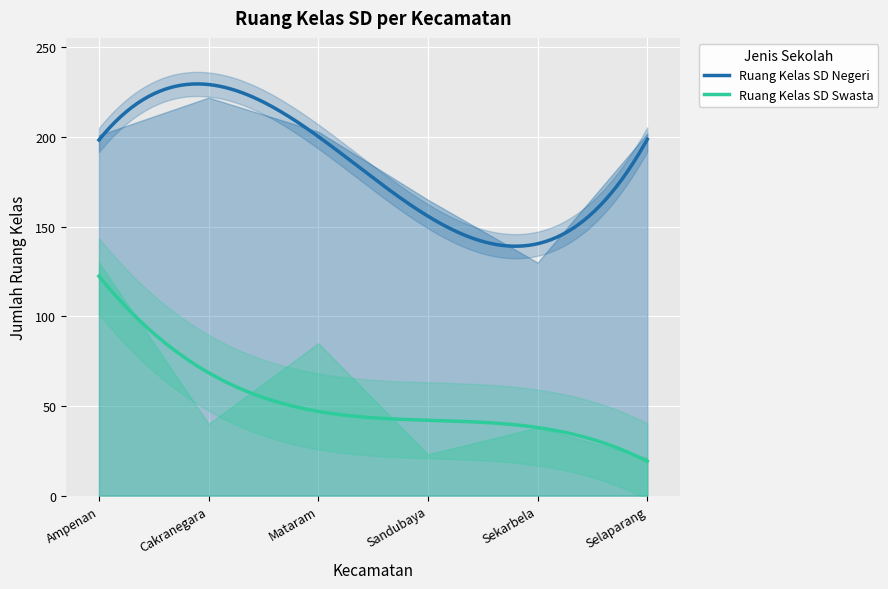

How many values in the Ruang Kelas SD Swasta series are below 40?

3